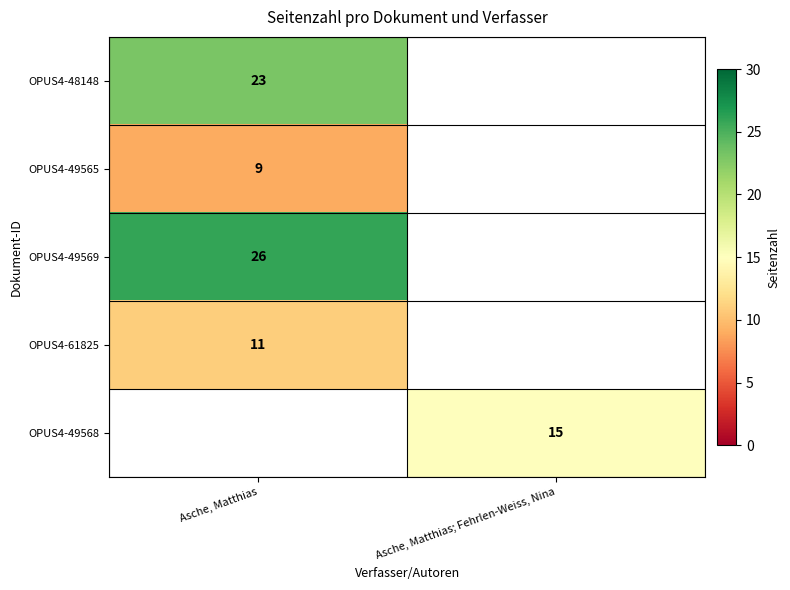

What is the minimum value shown in the chart?

9.0